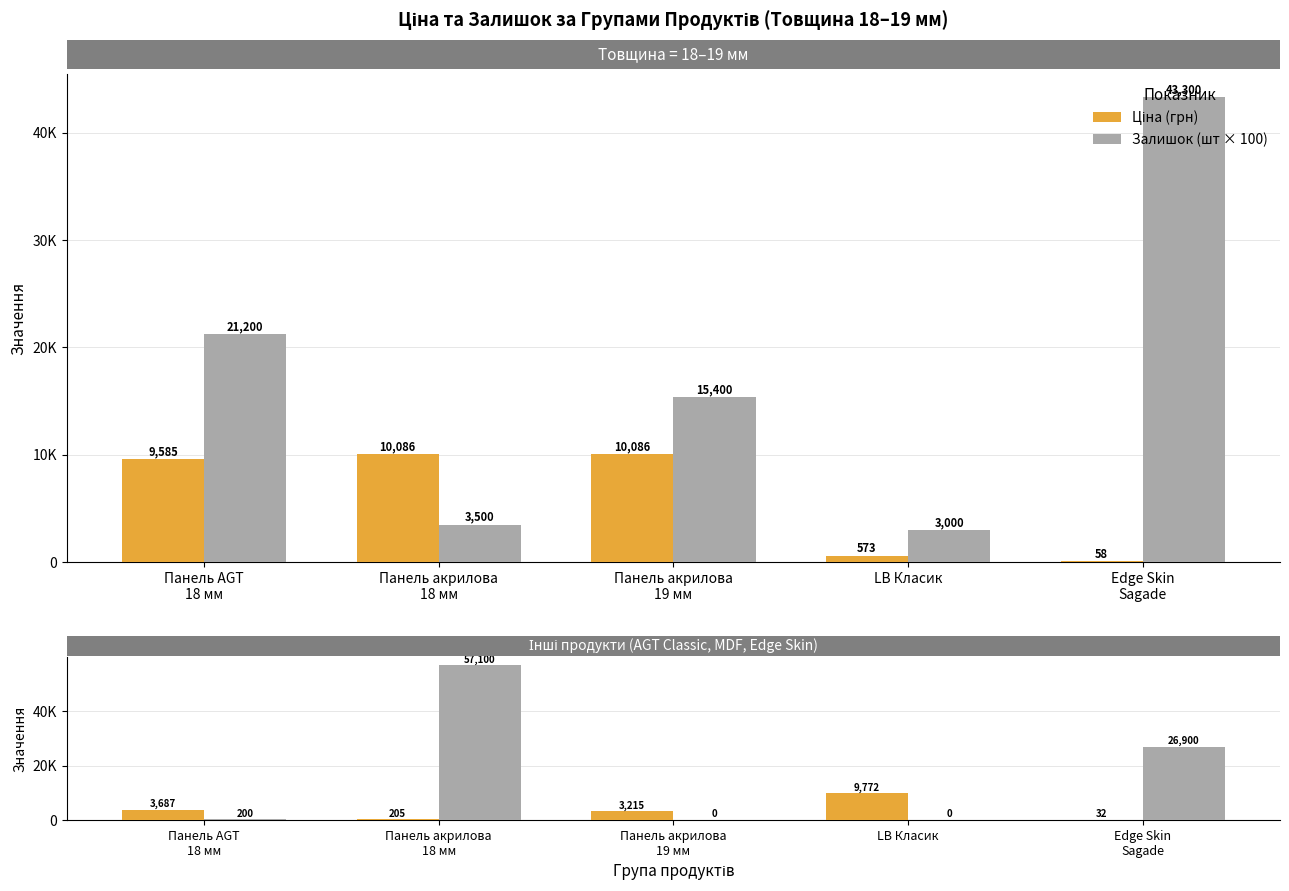

At which label does Ціна (грн) first exceed 3214?

Панель AGT
18 мм